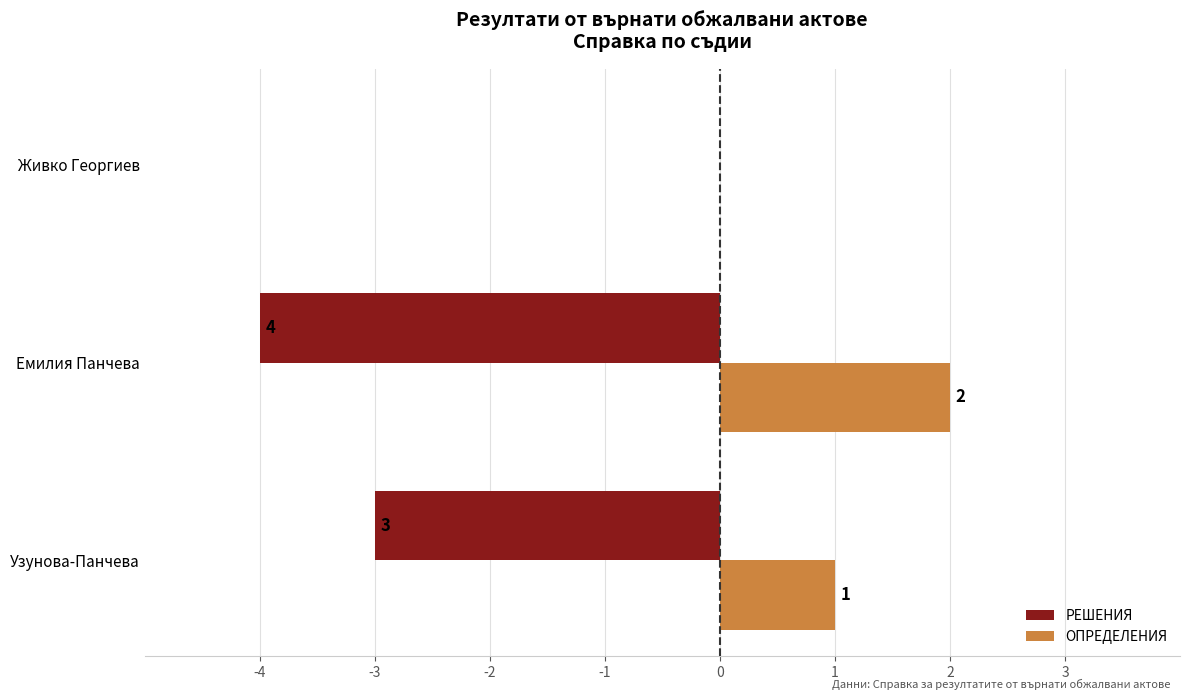

How many ОПРЕДЕЛЕНИЯ values are between 0 and 2?

3